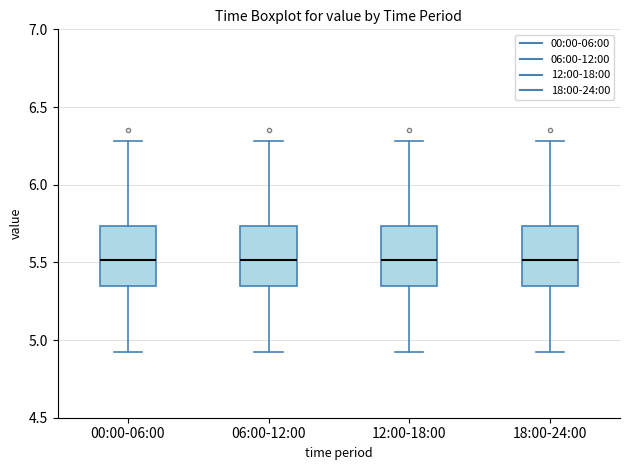

Reading left to right, read every box against the y-axis: the position of its median line, the range the box covers, and the ends of its whiskers. The values are not printed on the chart, so give them approximately, as read against the axis.

00:00-06:00: median 5.50, box 5.35 to 5.75, whiskers 4.90 to 6.30
06:00-12:00: median 5.50, box 5.35 to 5.75, whiskers 4.90 to 6.30
12:00-18:00: median 5.50, box 5.35 to 5.75, whiskers 4.90 to 6.30
18:00-24:00: median 5.50, box 5.35 to 5.75, whiskers 4.90 to 6.30